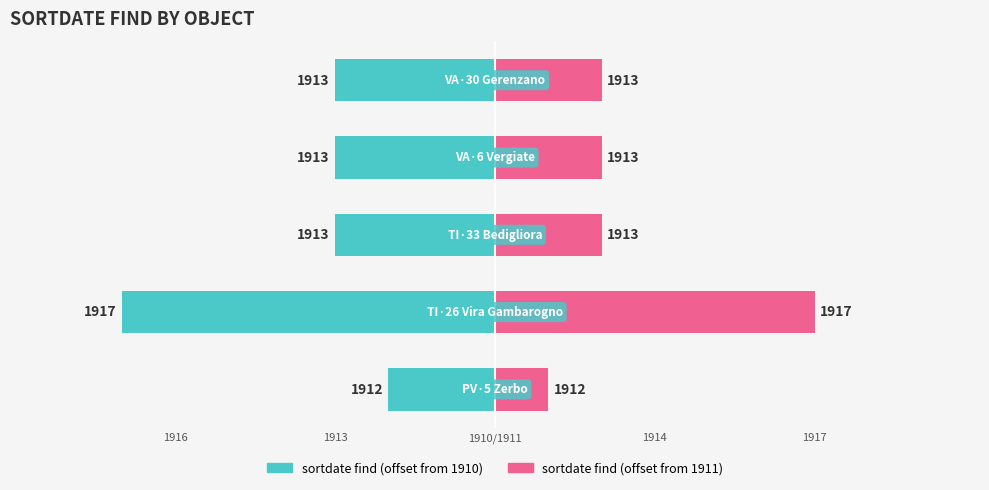

List the series in order of their overall mean, lowest first.

sortdate find (offset from 1910), sortdate find (offset from 1911)